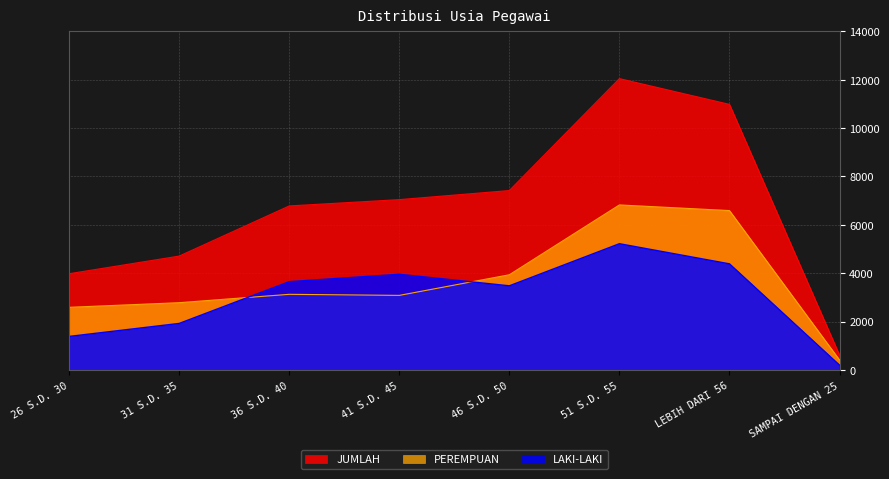

What is the label of the 2nd point from the right?

LEBIH DARI 56